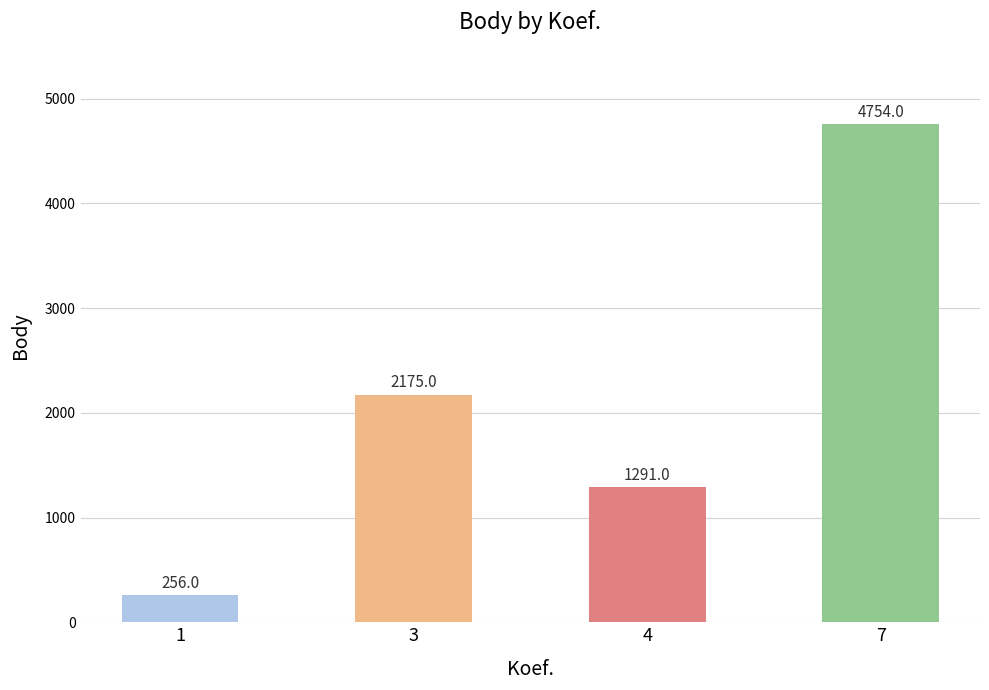

What is the sum of the values at 1 and 3?

2431